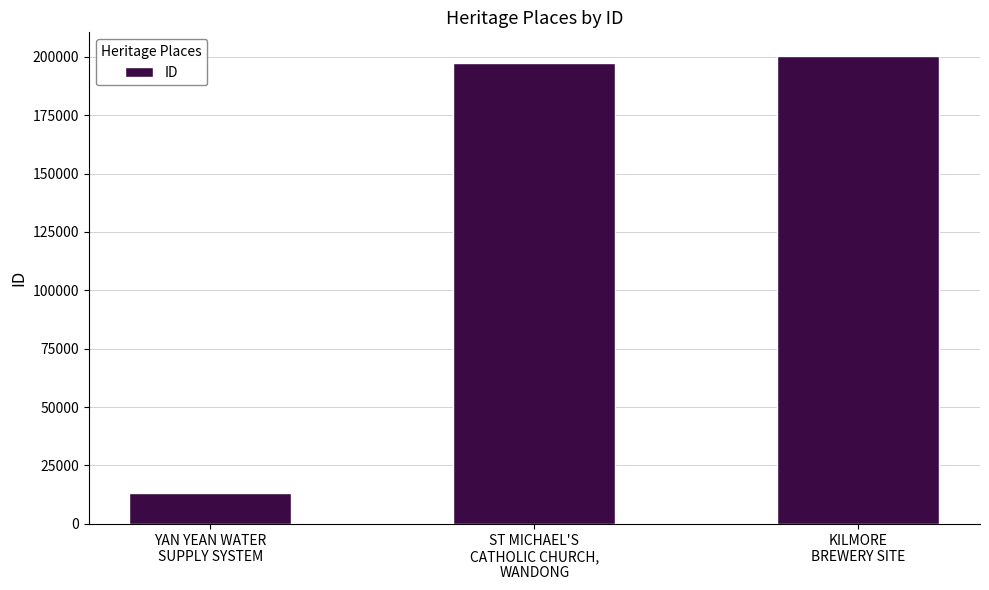

How many distinct data groups are displayed?

1